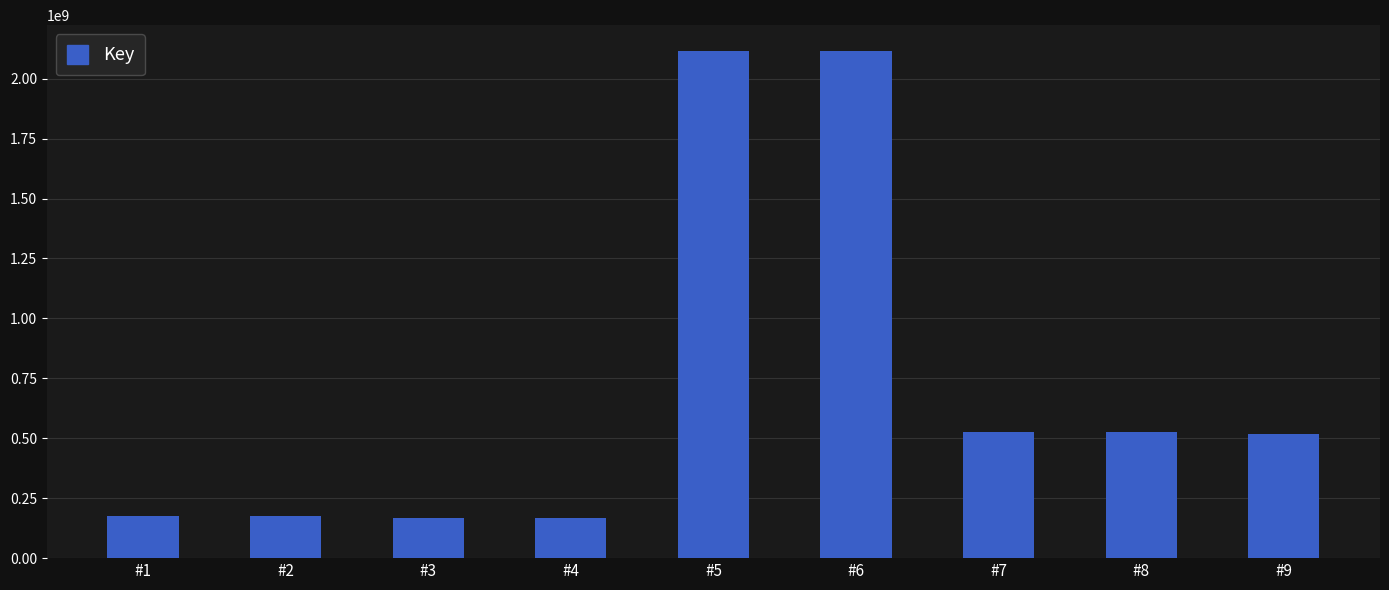

What is the maximum value shown in the chart?

2117276004